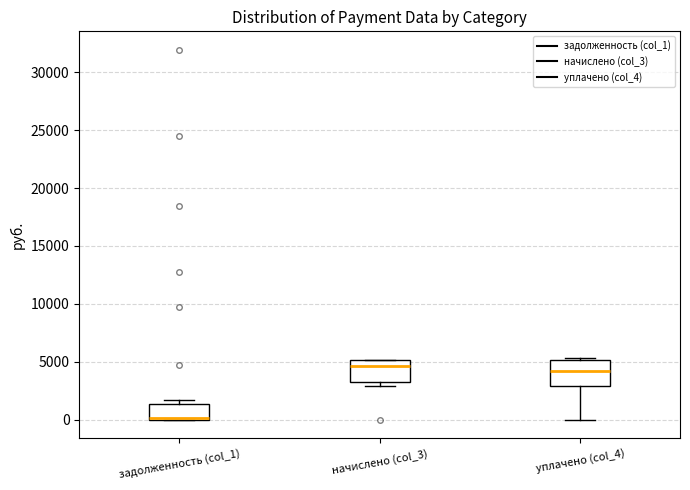

Reading left to right, read every box against the y-axis: the position of its median line, the range the box covers, and the ends of its whiskers. The values are not printed on the chart, so give them approximately, as read against the axis.

задолженность (col_1): median 0 (just above the box's lower edge), box 0 to 1500, whiskers 0 to 1500 (just above the box's upper edge)
начислено (col_3): median 4500, box 3000 to 5000, whiskers 3000 (just below the box's lower edge) to 5000
уплачено (col_4): median 4000, box 3000 to 5000, whiskers 0 to 5500